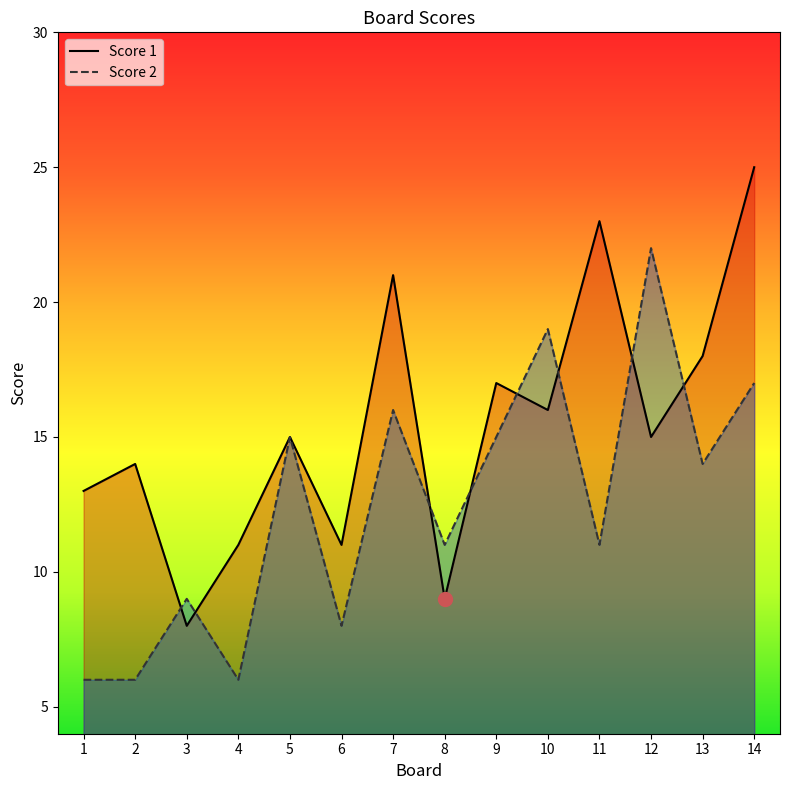

Reading left to right, transcribe all the data shown in this chart.

Score 1: 13	14	8	11	15	11	21	9	17	16	23	15	18	25
Score 2: 6	6	9	6	15	8	16	11	15	19	11	22	14	17